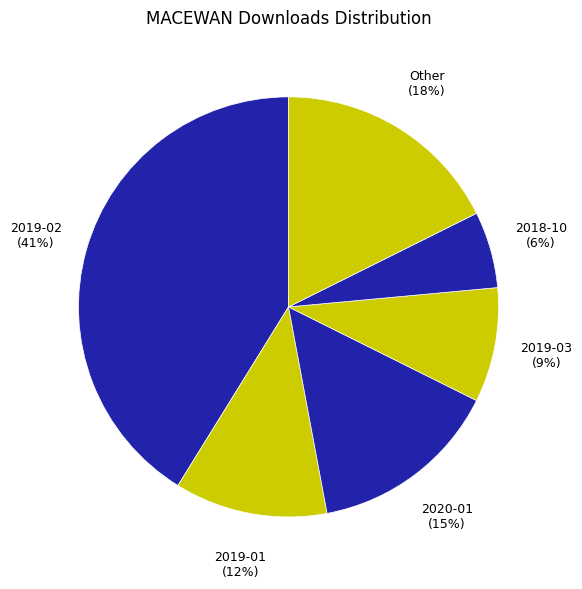

Count the number of slices in the pie.

6